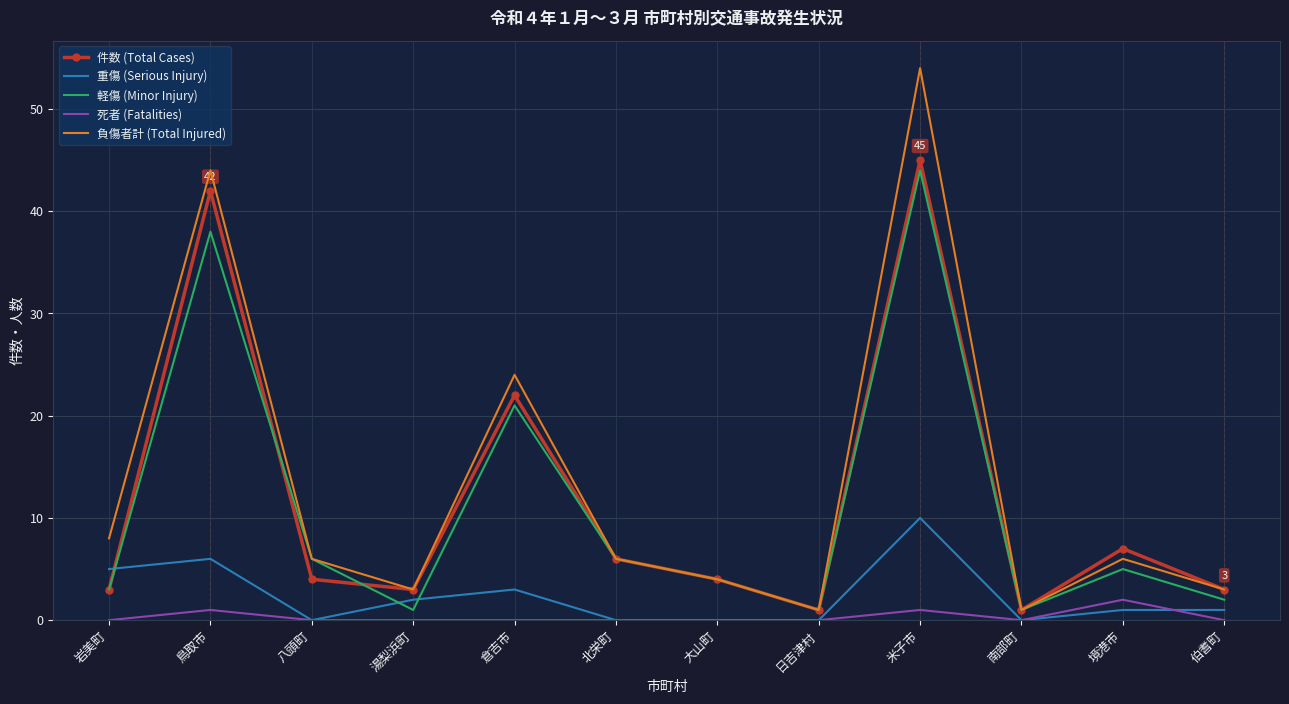

What is the difference between the second highest and minimum values in the 件数 (Total Cases) series?

41